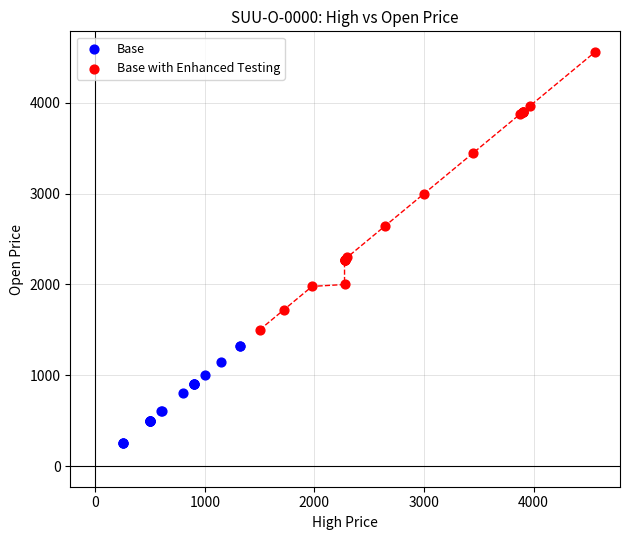

Which series has the largest Y range (max minus min)?

Base with Enhanced Testing